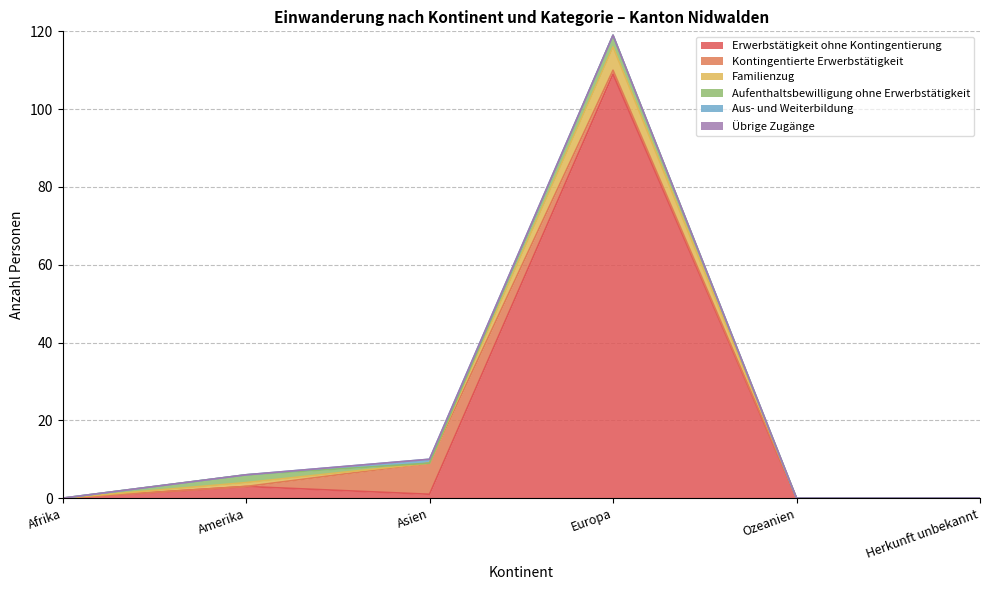

What is the difference between the maximum and second lowest values in the Kontingentierte Erwerbstätigkeit series?

8